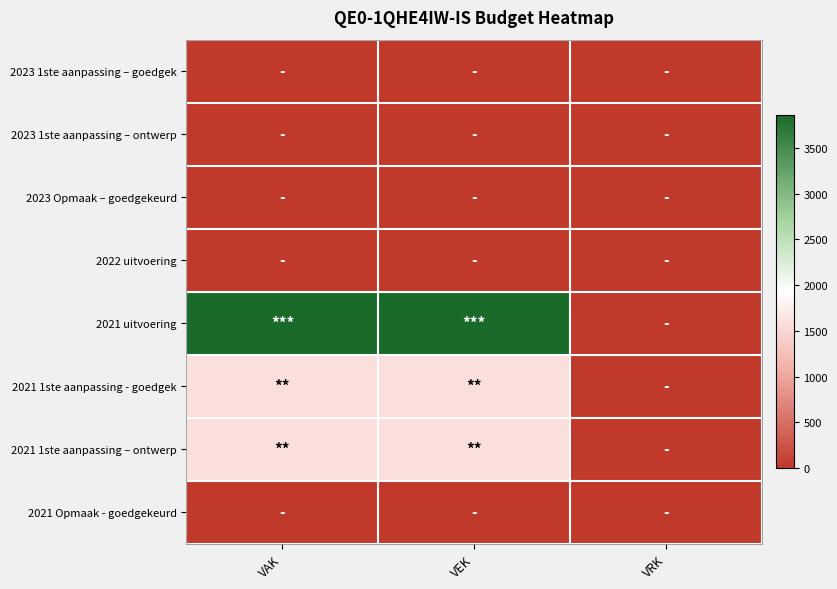

Which series changed the most between VEK and VRK?

2021 uitvoering